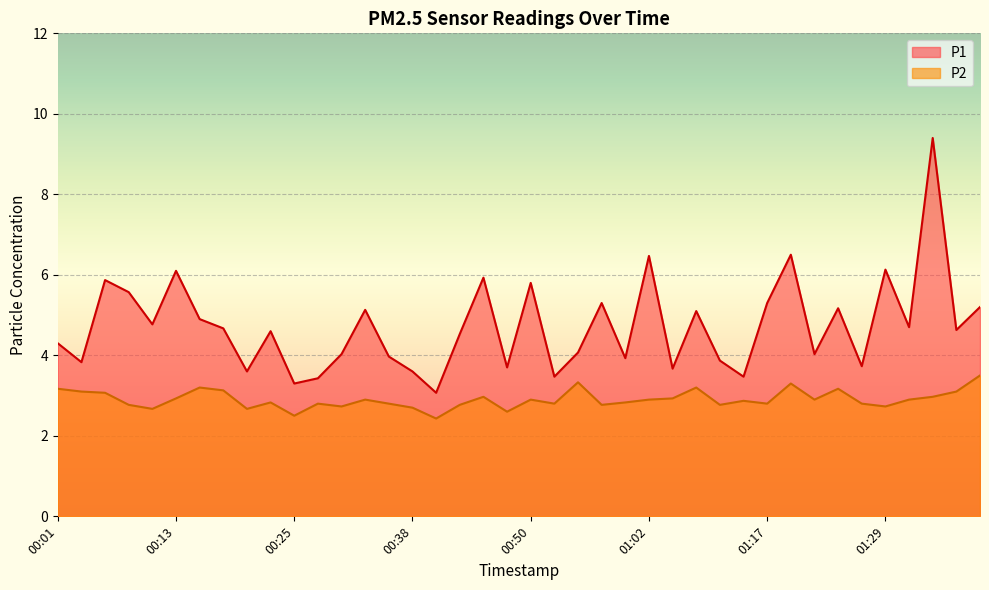

True or false: P1 has a value of 1.1 at 00:23.

False